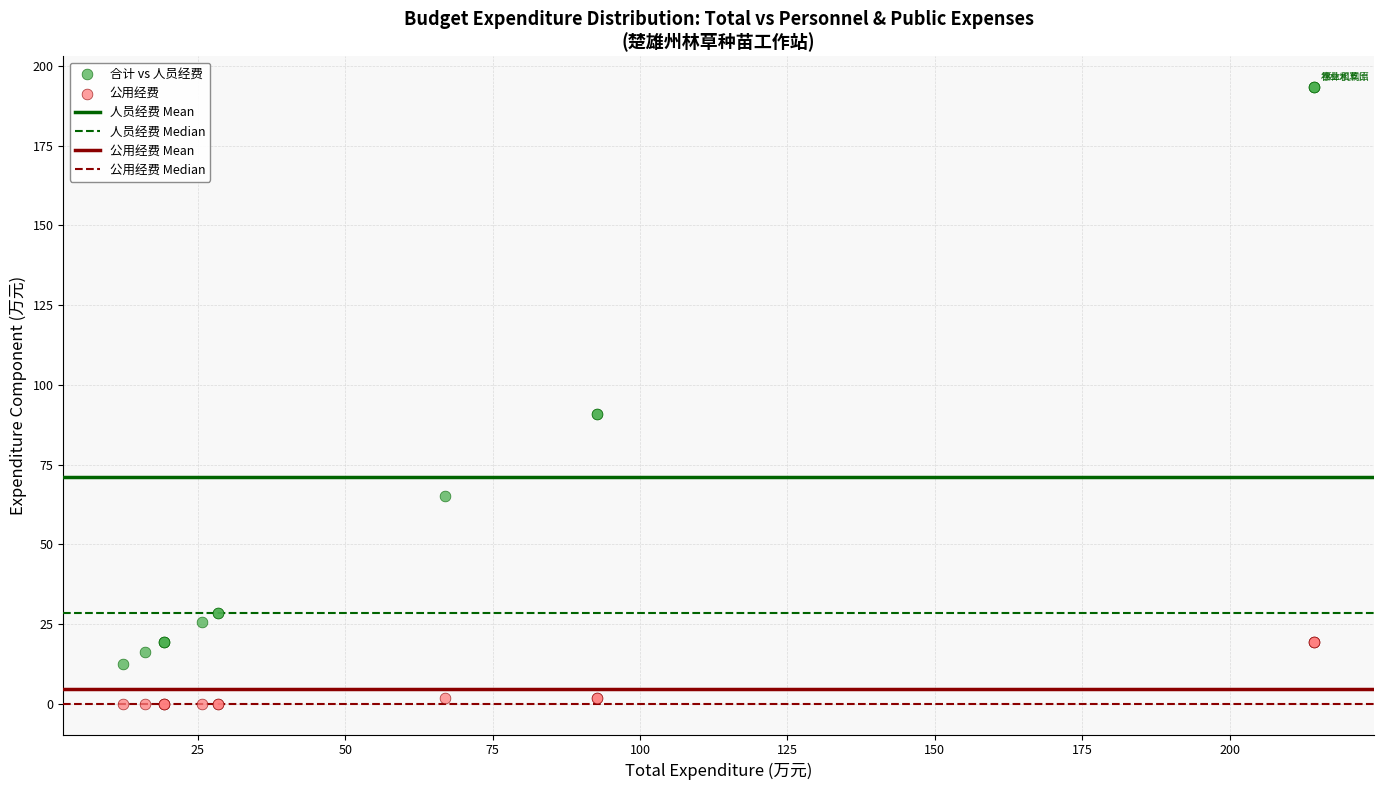

What is the X range (max minus min) for the scatter plot?

202.0